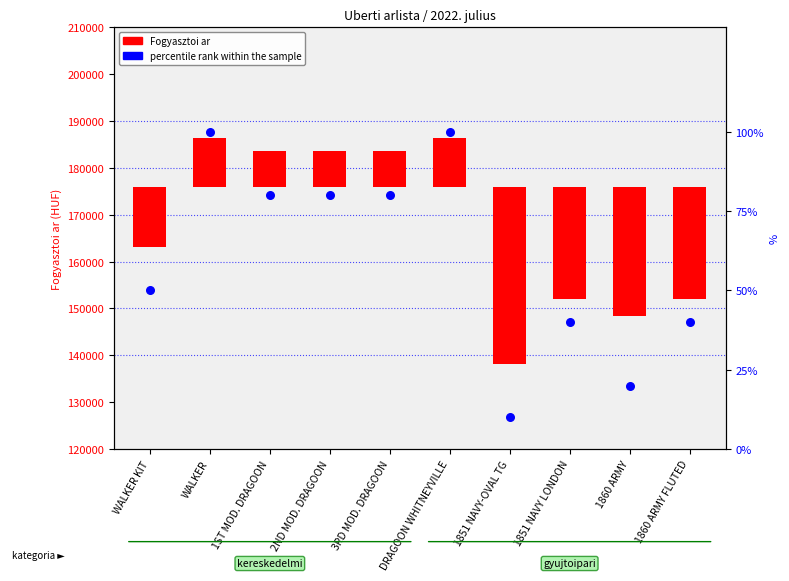

What is the change in value from 2ND MOD. DRAGOON to 1851 NAVY LONDON?

-40